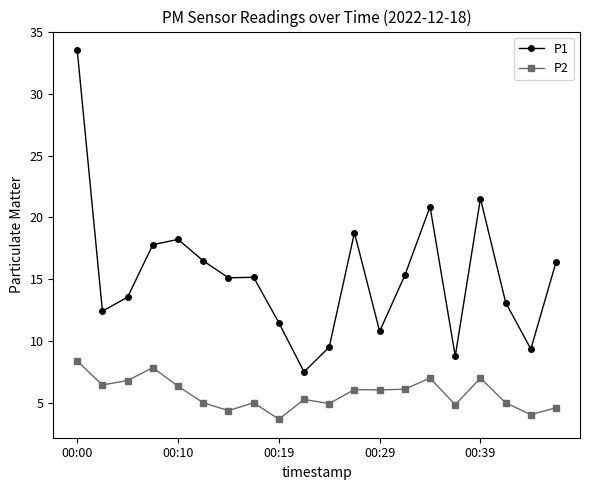

How many lines are shown in the chart?

2